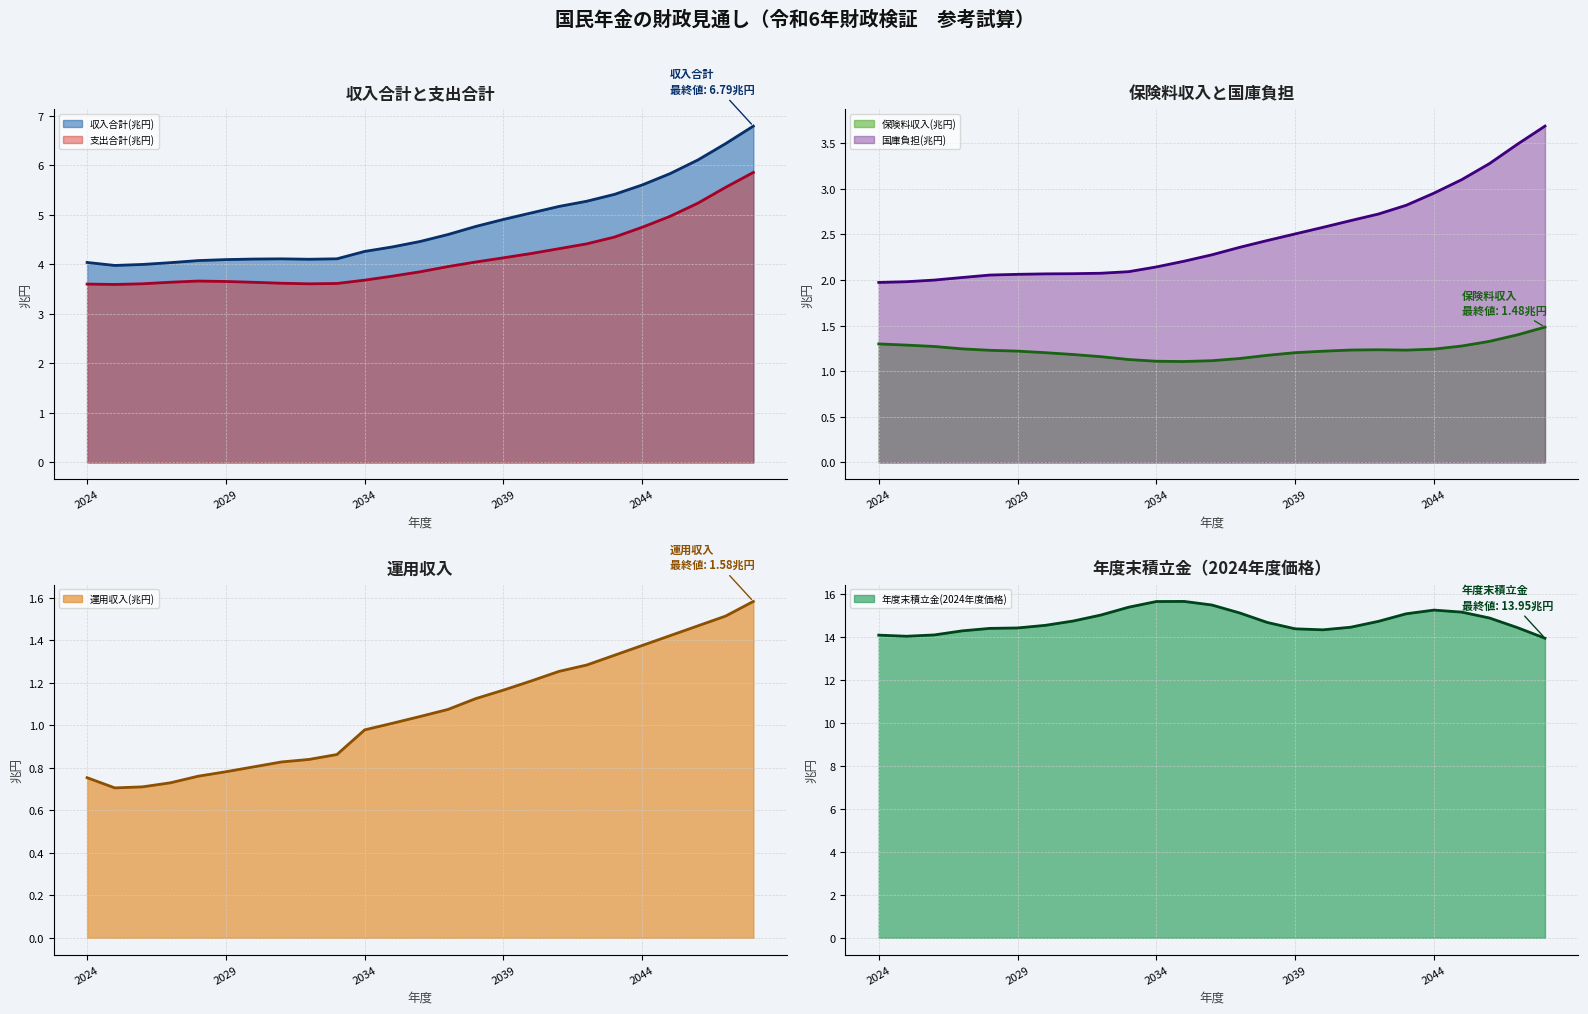

Does the chart display data point markers on the line(s)?

No